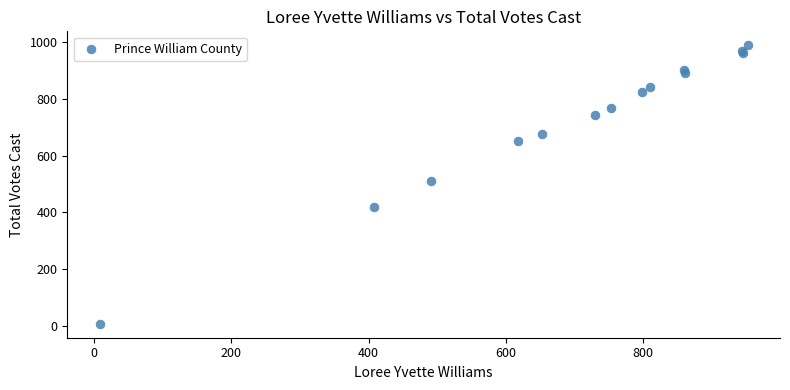

What Y value in the scatter plot is closest to 498?

511